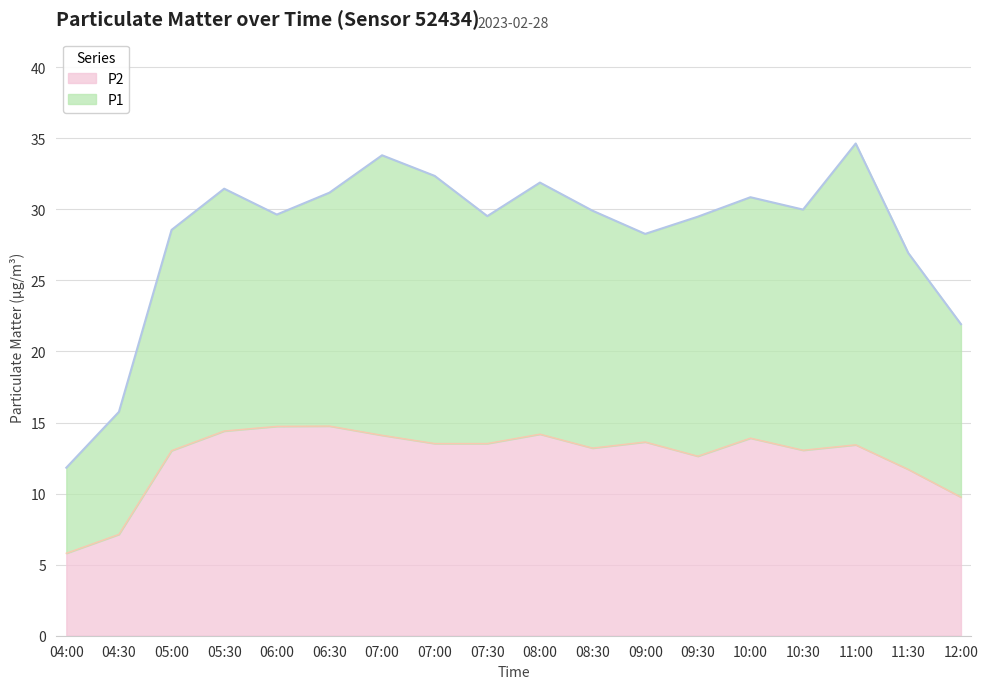

Rank the series at 08:30 from highest to lowest value.

P1, P2